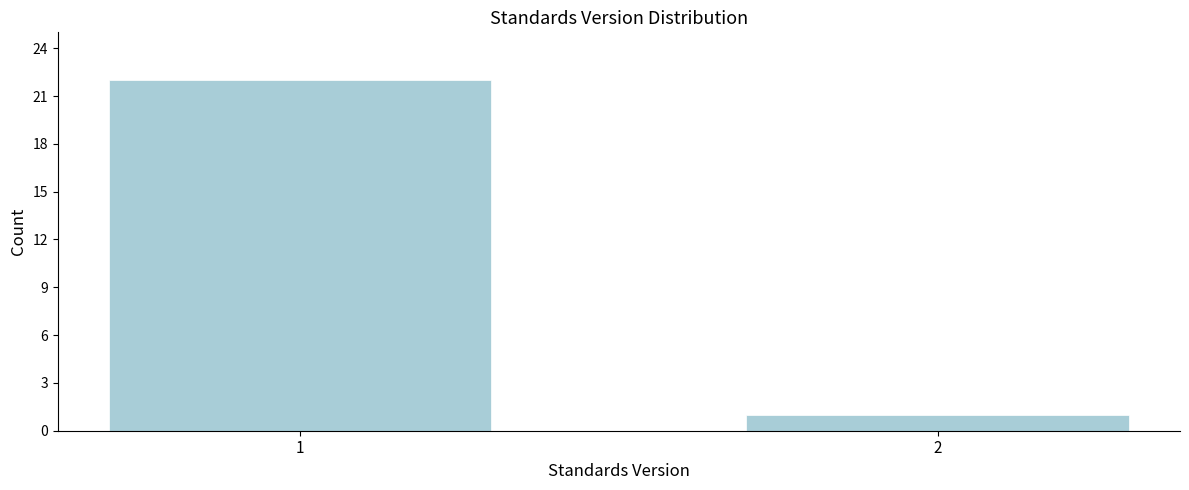

Reading right to left, transcribe all the data shown in this chart.

2=1	1=22